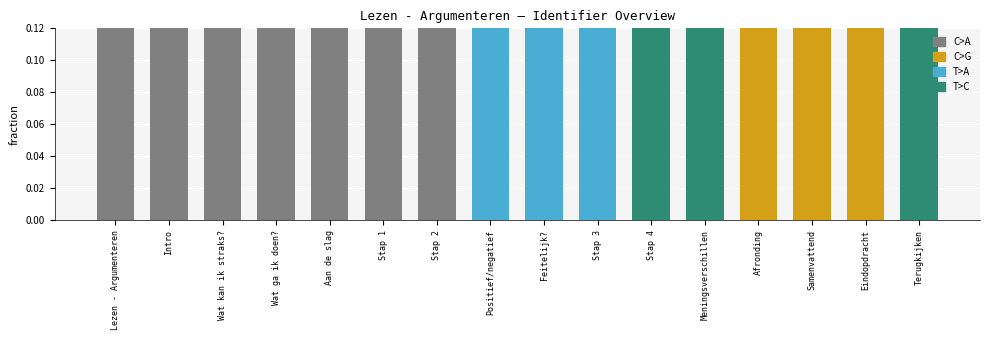

What is the maximum value shown in the chart?

1.0